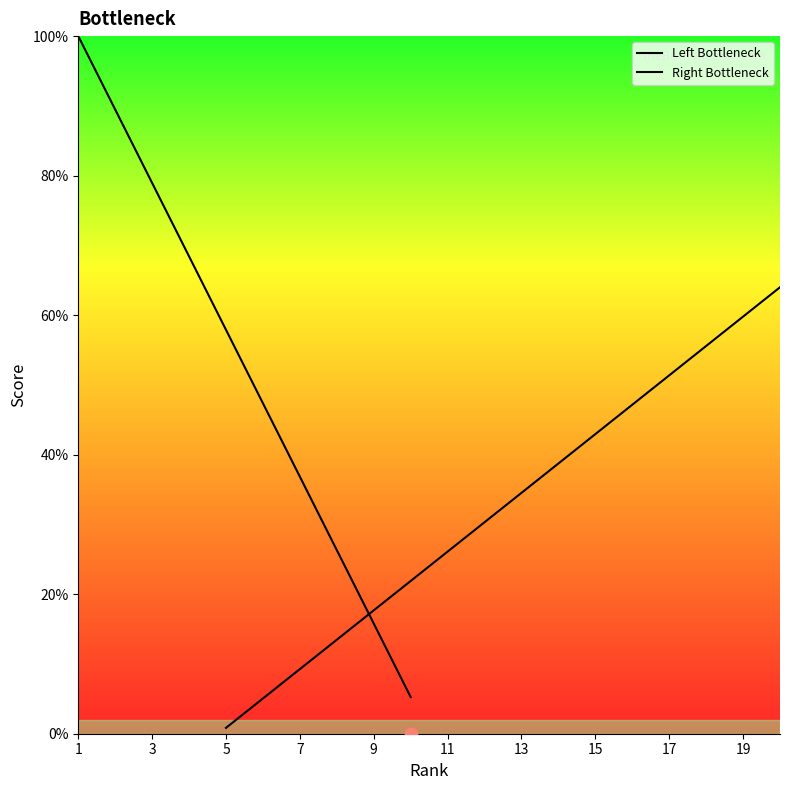

Which series contains the highest Y value?

Left Bottleneck